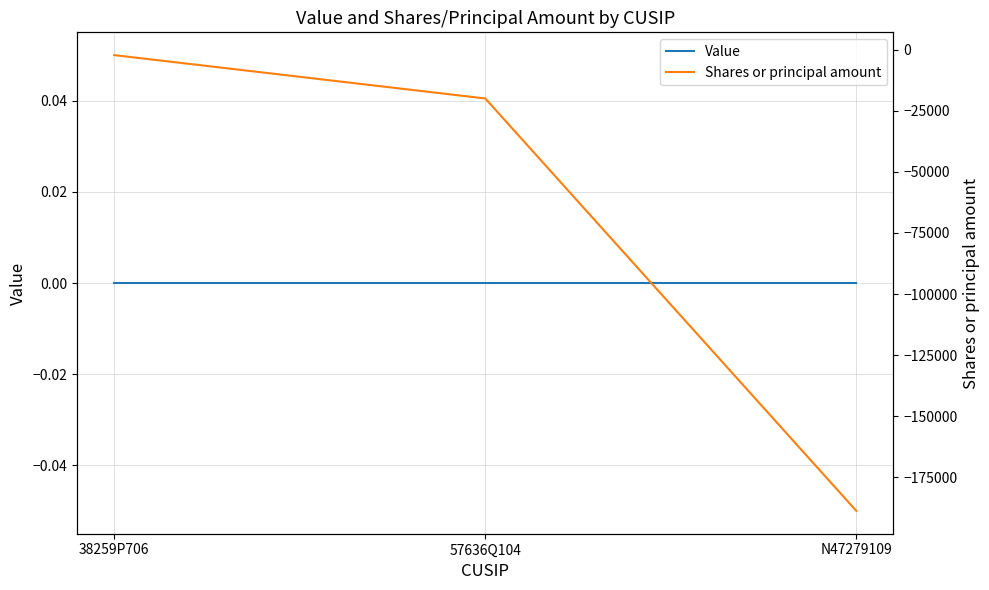

Where is Value nearest to the value 0?

38259P706